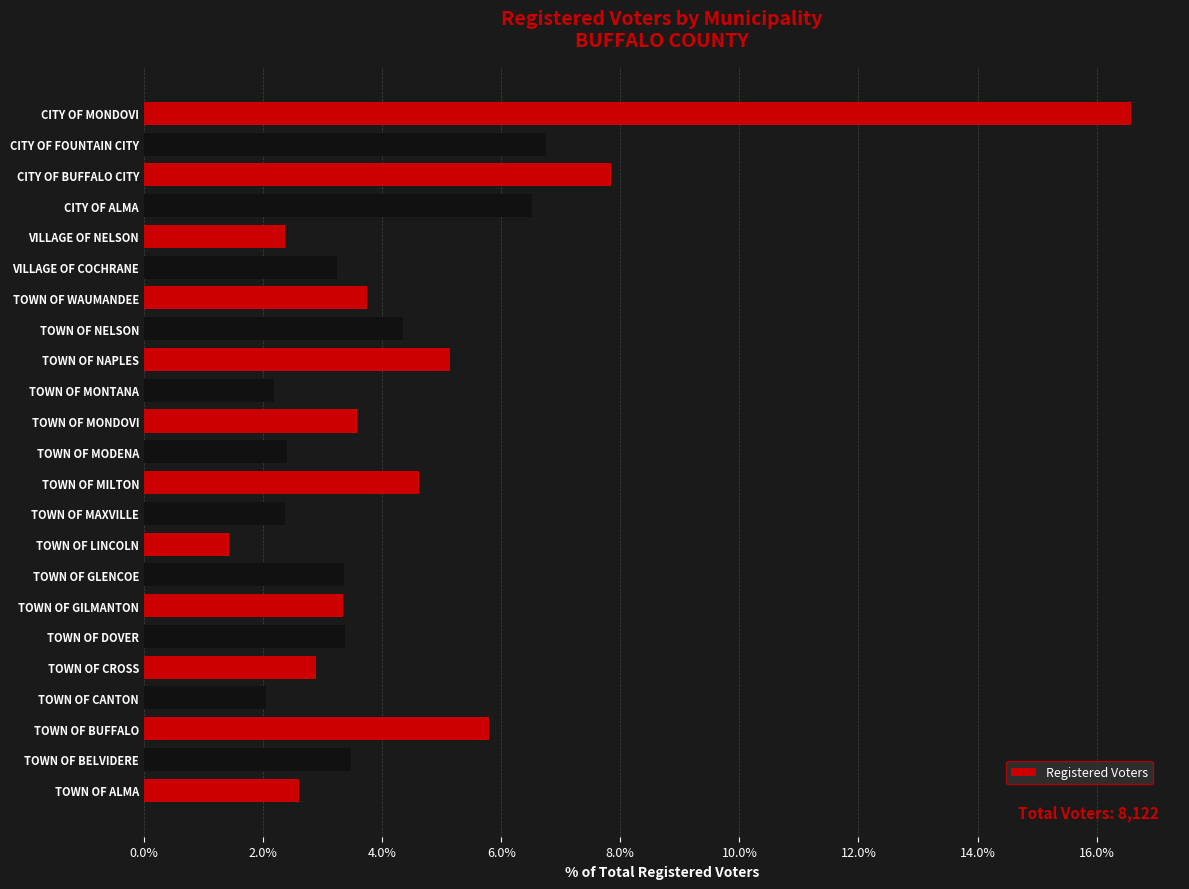

Between CITY OF ALMA and TOWN OF DOVER, which is larger?

CITY OF ALMA